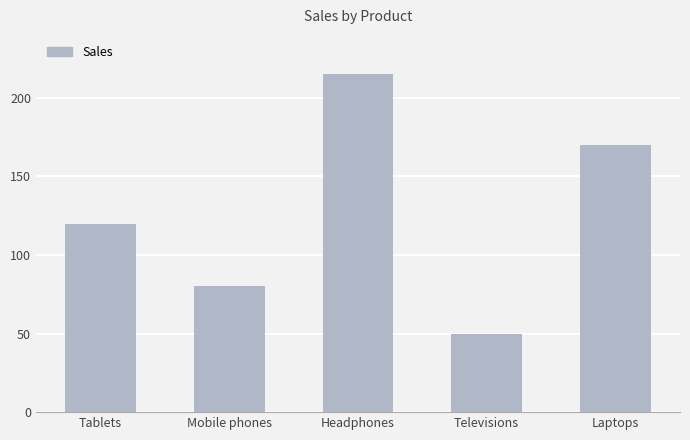

True or false: the data shows 98 at Laptops.

False